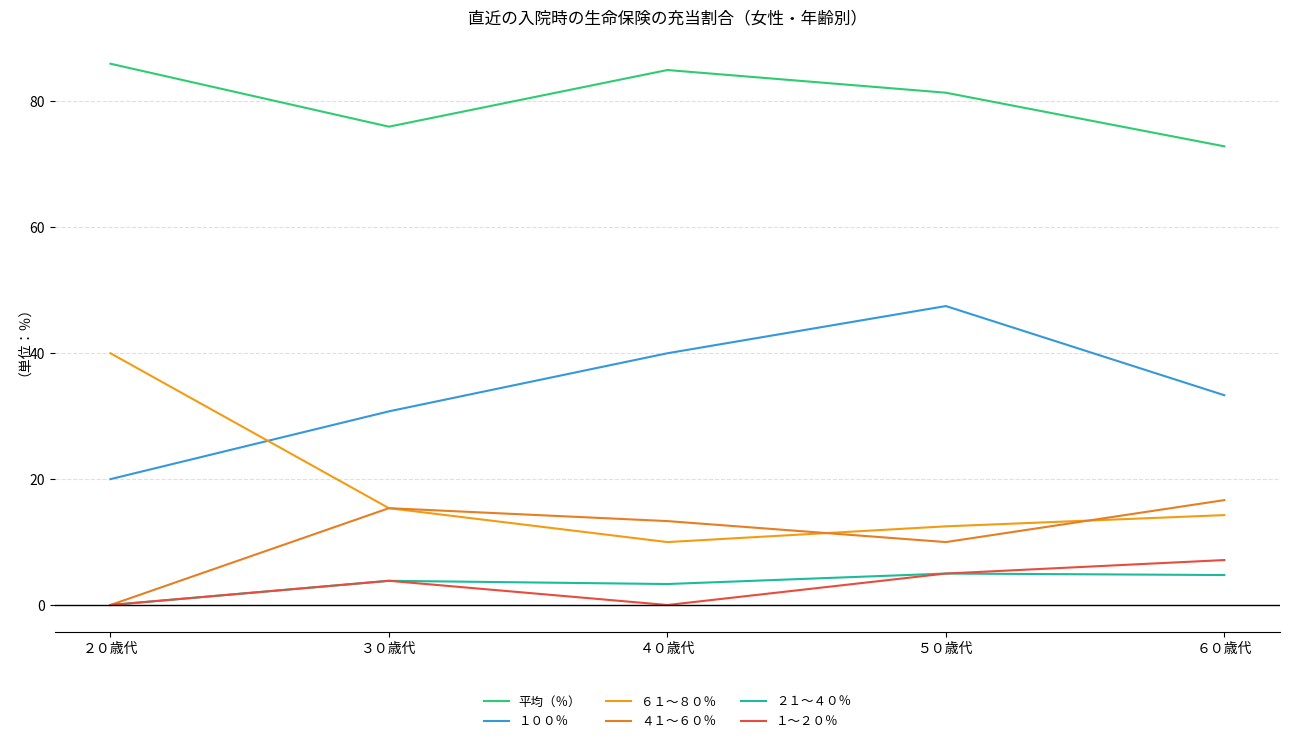

Does the chart display data point markers on the line(s)?

No